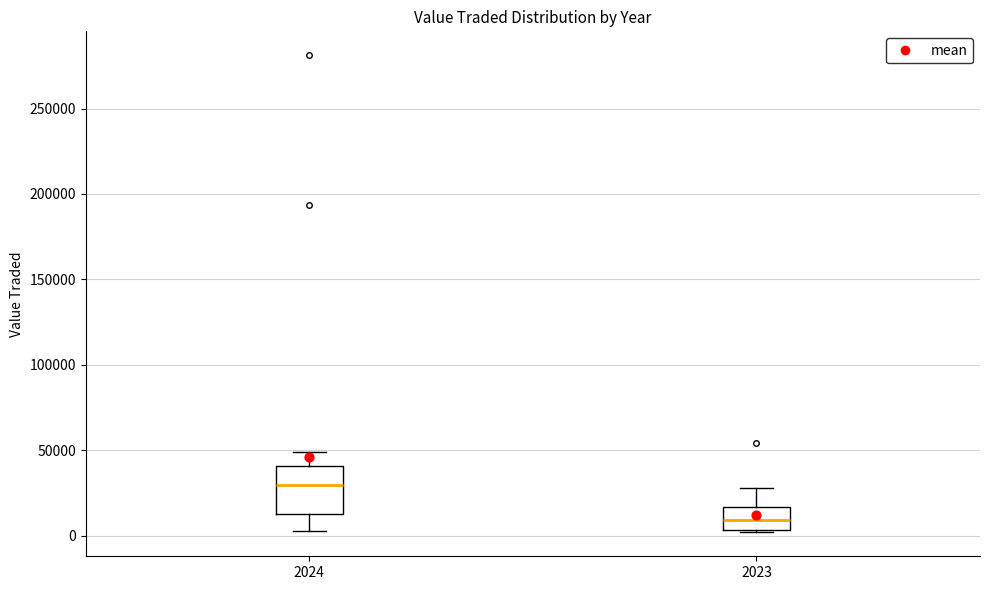

Where is the upper edge of the box at x = 2024 on the y-axis? The values are not printed on the chart, so give them approximately, as read against the axis.

40000